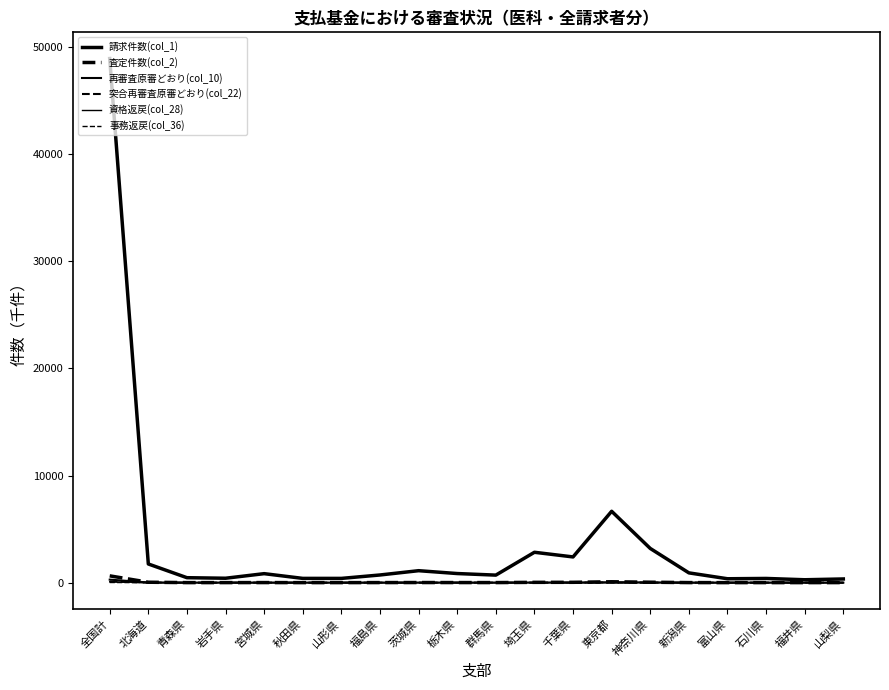

What is the label of the 5th point from the left?

宮城県